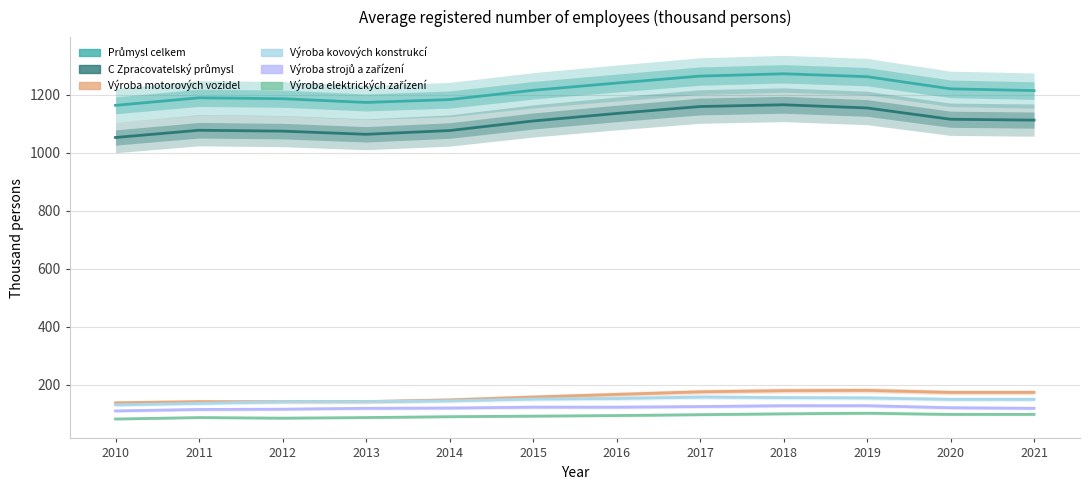

Reading right to left, list all the values displayed in this chart.

Průmysl celkem: 2021=1215	2020=1221	2019=1263	2018=1273	2017=1265	2016=1241	2015=1216	2014=1184	2013=1174	2012=1187	2011=1190	2010=1164
C Zpracovatelský průmysl: 2021=1113	2020=1116	2019=1155	2018=1166	2017=1160	2016=1136	2015=1110	2014=1077	2013=1064	2012=1075	2011=1078	2010=1053
Výroba motorových vozidel: 2021=173	2020=173	2019=180	2018=179	2017=175	2016=166	2015=157	2014=147	2013=141	2012=141	2011=141	2010=137
Výroba kovových konstrukcí: 2021=149	2020=149	2019=154	2018=155	2017=157	2016=152	2015=150	2014=144	2013=141	2012=141	2011=135	2010=130
Výroba strojů a zařízení: 2021=118	2020=120	2019=127	2018=127	2017=124	2016=122	2015=122	2014=119	2013=118	2012=115	2011=114	2010=109
Výroba elektrických zařízení: 2021=97	2020=97	2019=101	2018=99	2017=96	2016=93	2015=91	2014=89	2013=86	2012=84	2011=86	2010=81